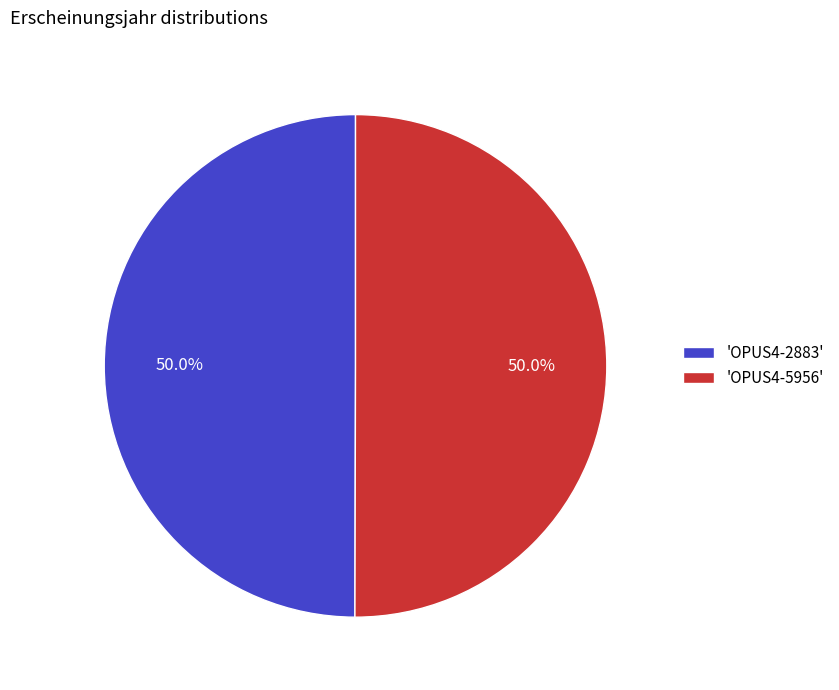

Count the number of slices in the pie.

2